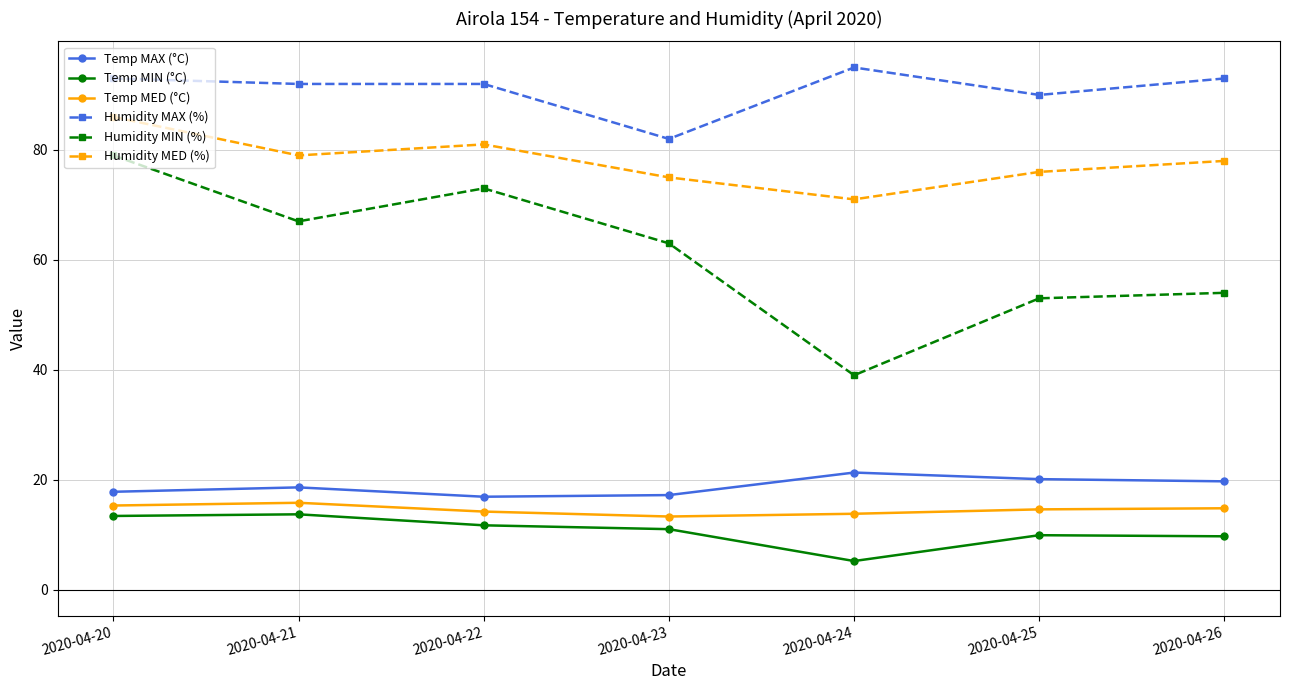

True or false: Humidity MED (%) and Temp MAX (°C) intersect in this chart.

False